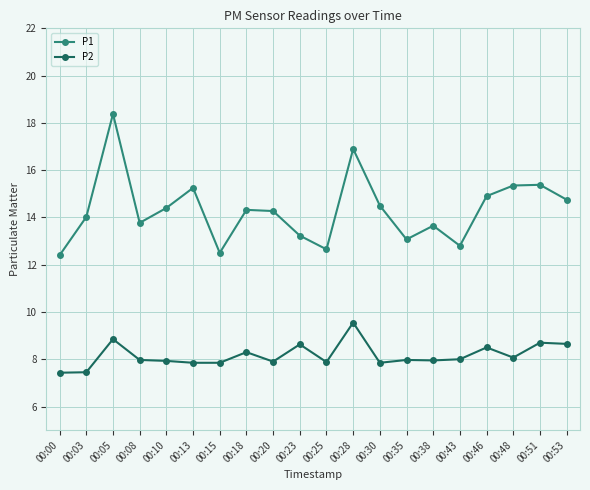

At 00:35, list the series in order from smallest to largest.

P2, P1